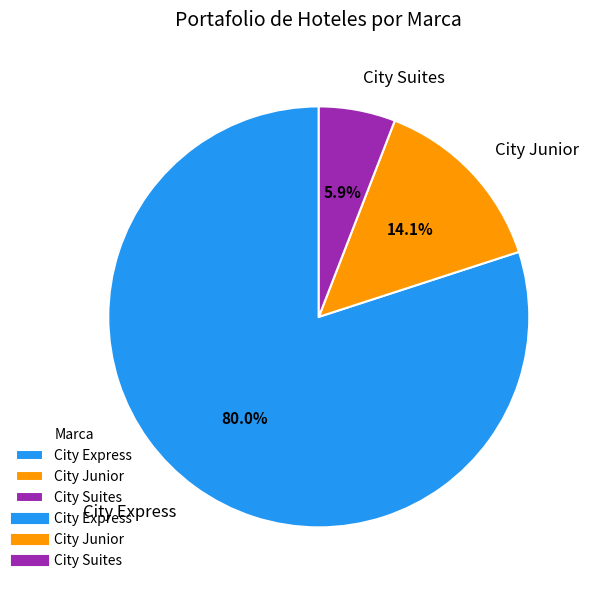

Which has a higher value, City Junior or City Suites?

City Junior